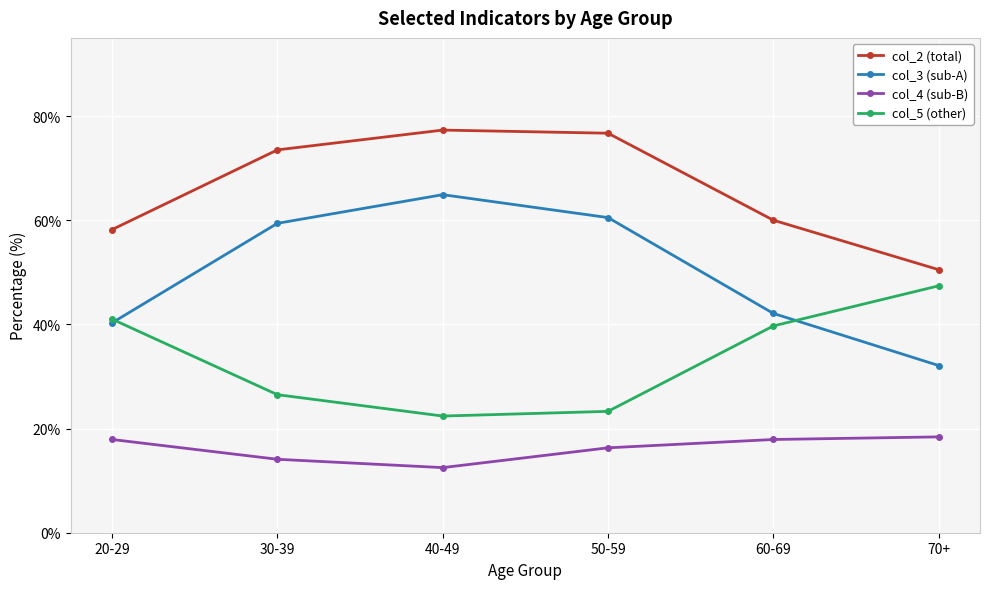

True or false: col_3 (sub-A) and col_2 (total) intersect in this chart.

False